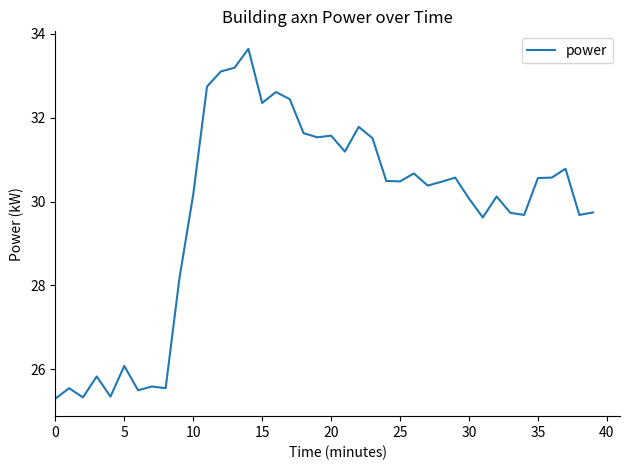

What is the difference between the maximum and minimum values?

8.3